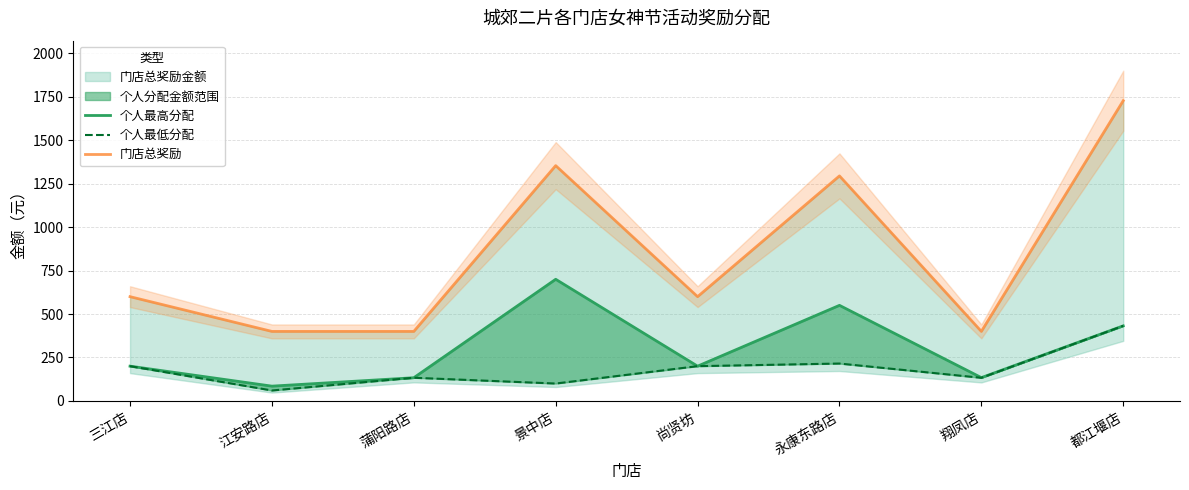

How many lines are shown in the chart?

3